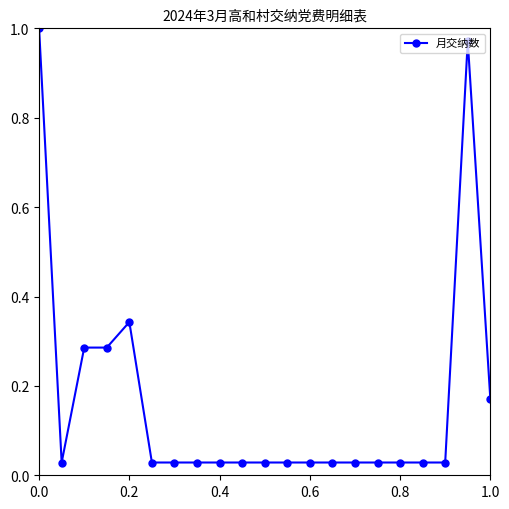

How many lines are shown in the chart?

1